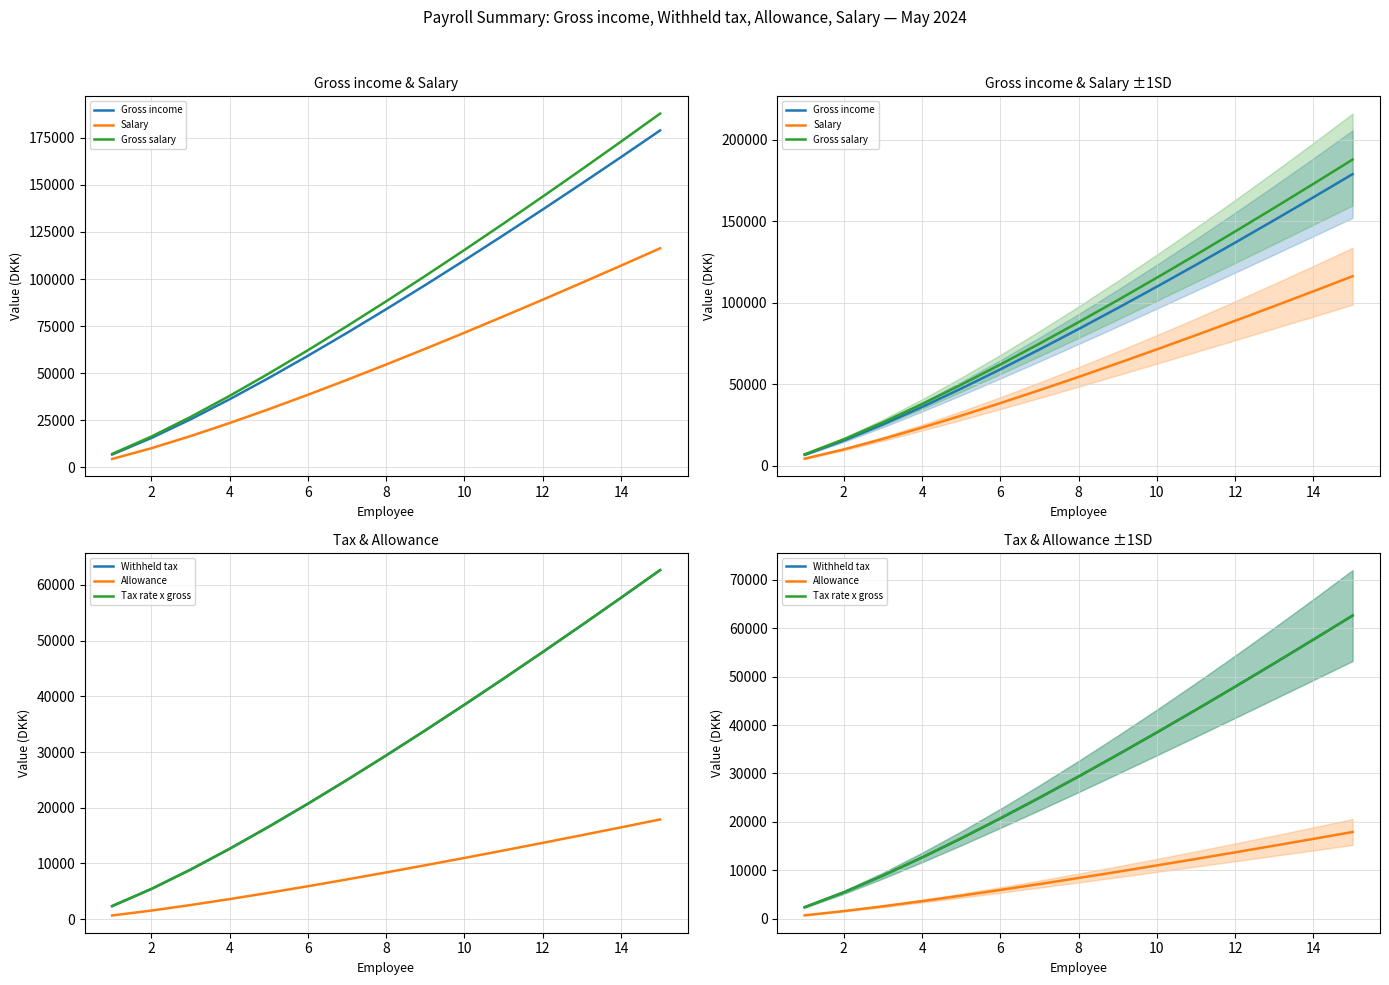

True or false: Gross income has a value of 10811.4 at 0.

False